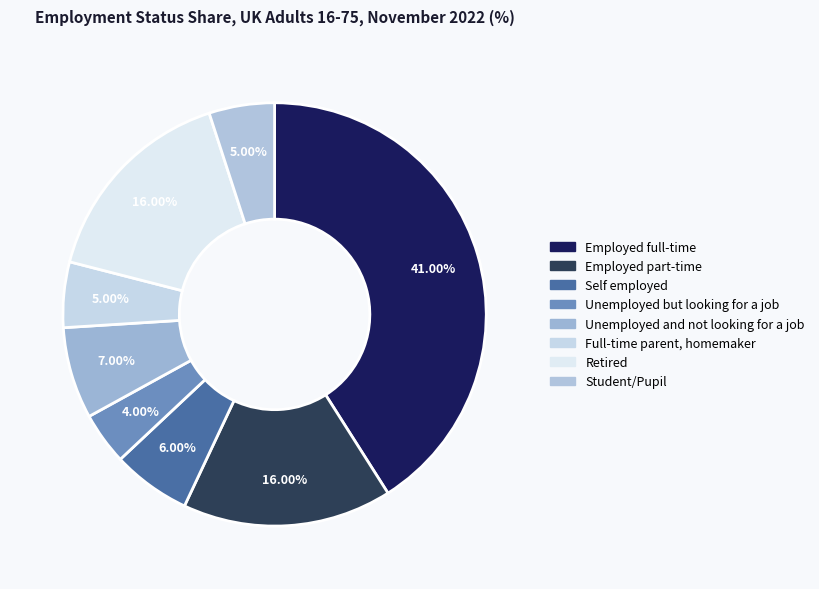

The Self employed slice represents 20% of the pie. True or false?

False